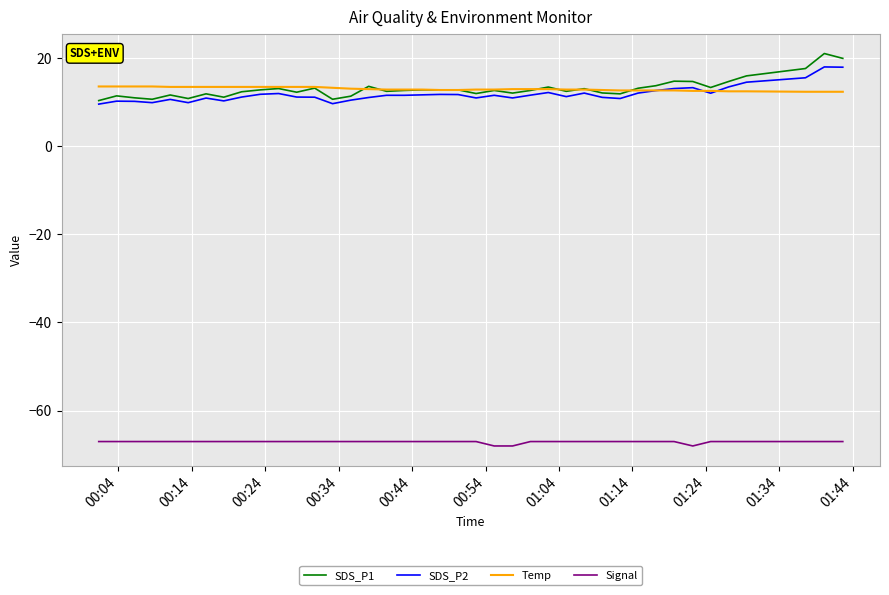

True or false: Signal and Temp intersect in this chart.

False